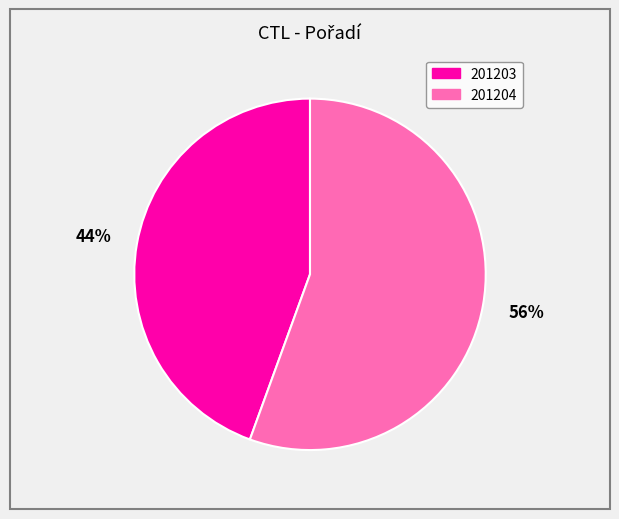

To the nearest percent, what is the combined percentage of 201204 and 201203?

100%